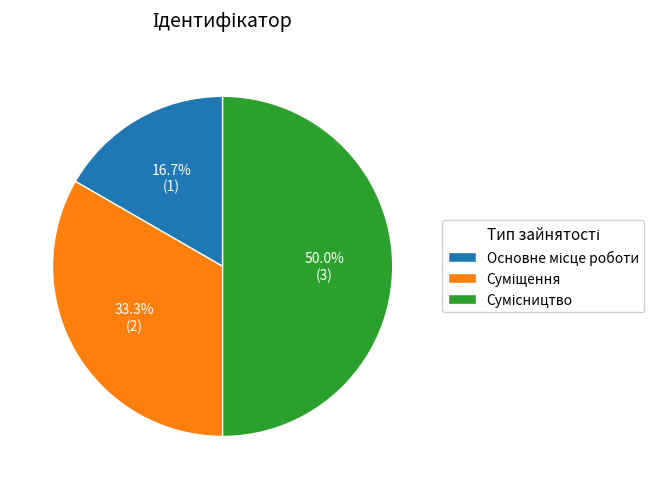

Count the number of slices in the pie.

3